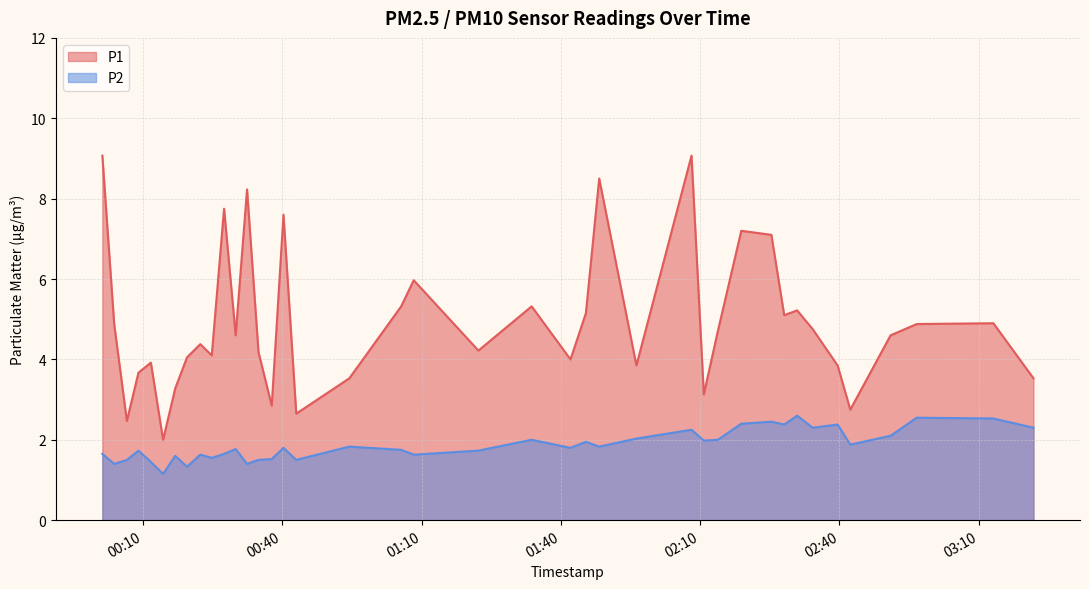

What is the difference between the highest and lowest values at 2022-08-11T02:10:47?

1.1